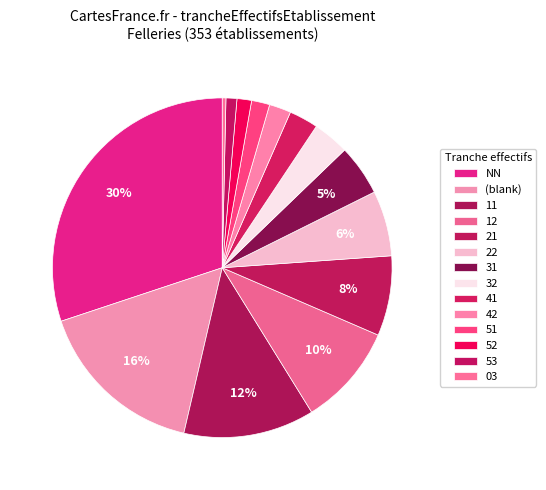

How many slices are in this pie chart?

14